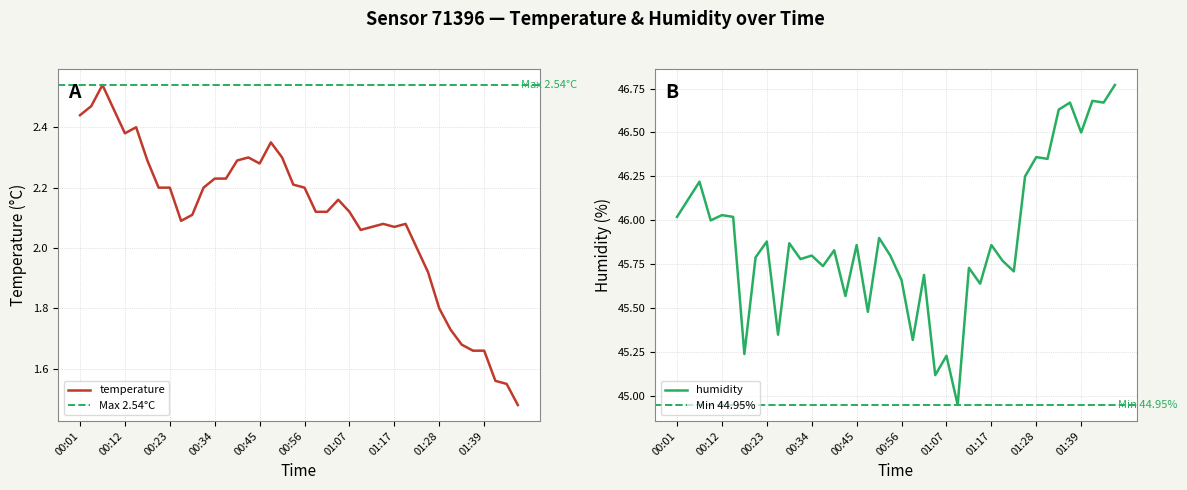

What is the sum of all temperature values?

84.1